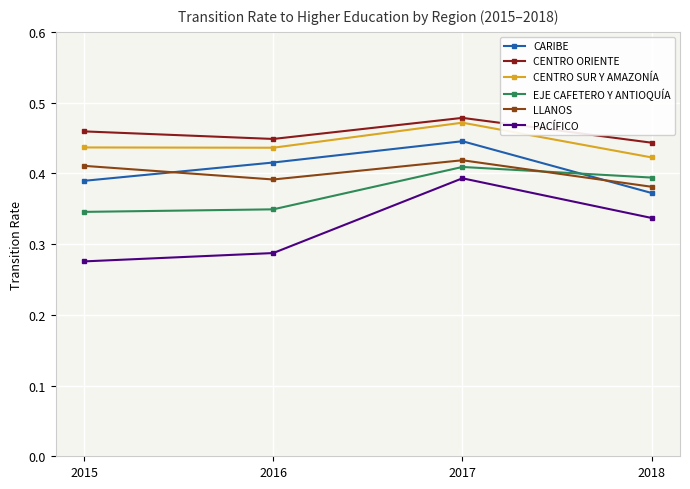

What are all the series names shown in the legend?

CARIBE, CENTRO ORIENTE, CENTRO SUR Y AMAZONÍA, EJE CAFETERO Y ANTIOQUÍA, LLANOS, PACÍFICO